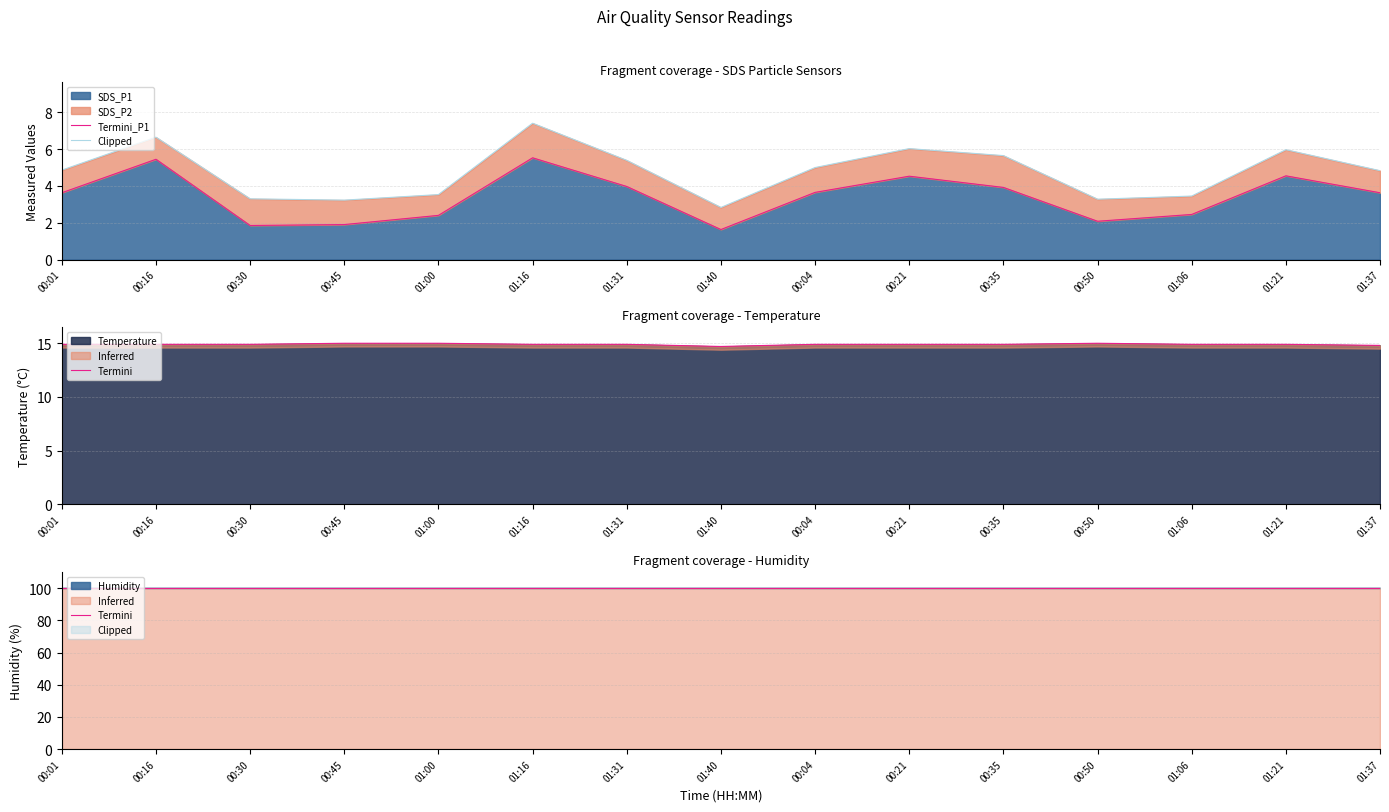

At which category is the sum across all series the highest?

01:16